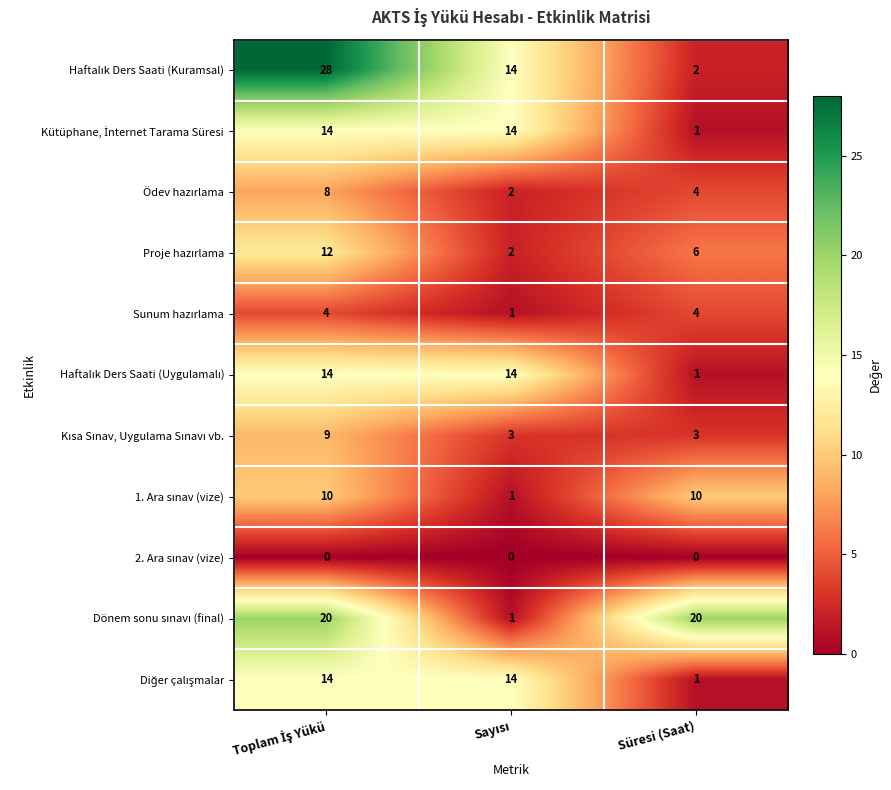

What is the difference between the highest and lowest values at Süresi (Saat)?

20